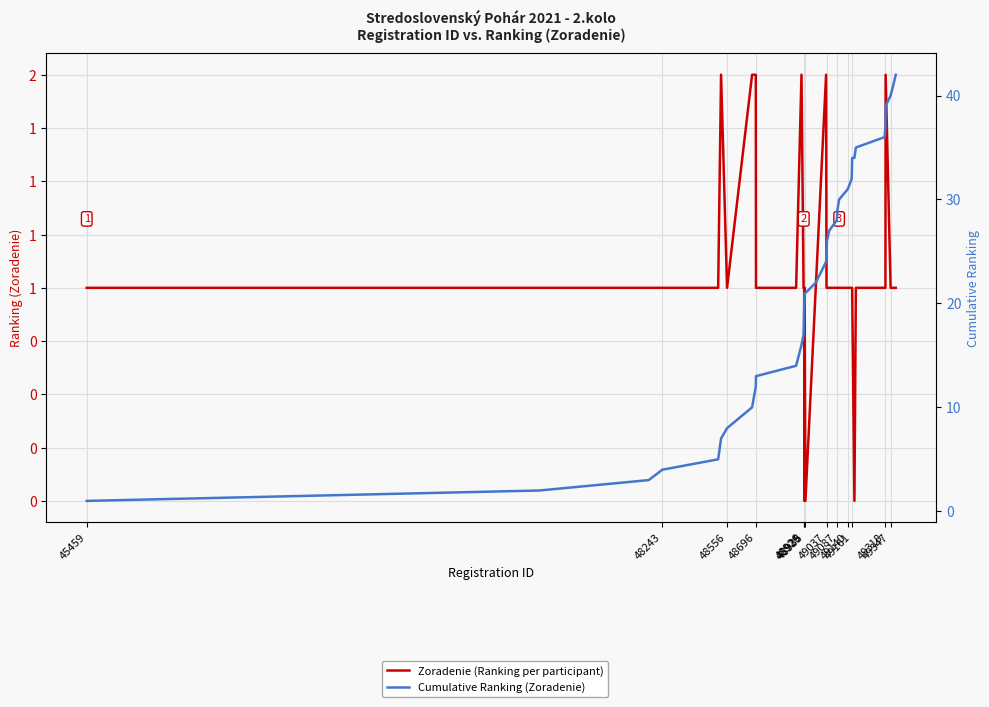

Reading right to left, what are all the values shown in this chart?

Zoradenie (Ranking per participant): 1	1	1	2	1	1	1	0	1	1	1	1	1	1	1	1	1	1	2	1	0	1	0	1	1	1	1	2	1	1	2	2	1	2	1	1	1	1	1
Cumulative Ranking (Zoradenie): 42	41	40	39	37	36	35	34	34	33	32	31	30	29	28	27	26	25	24	22	21	21	20	20	19	18	17	16	14	13	12	10	8	7	5	4	3	2	1